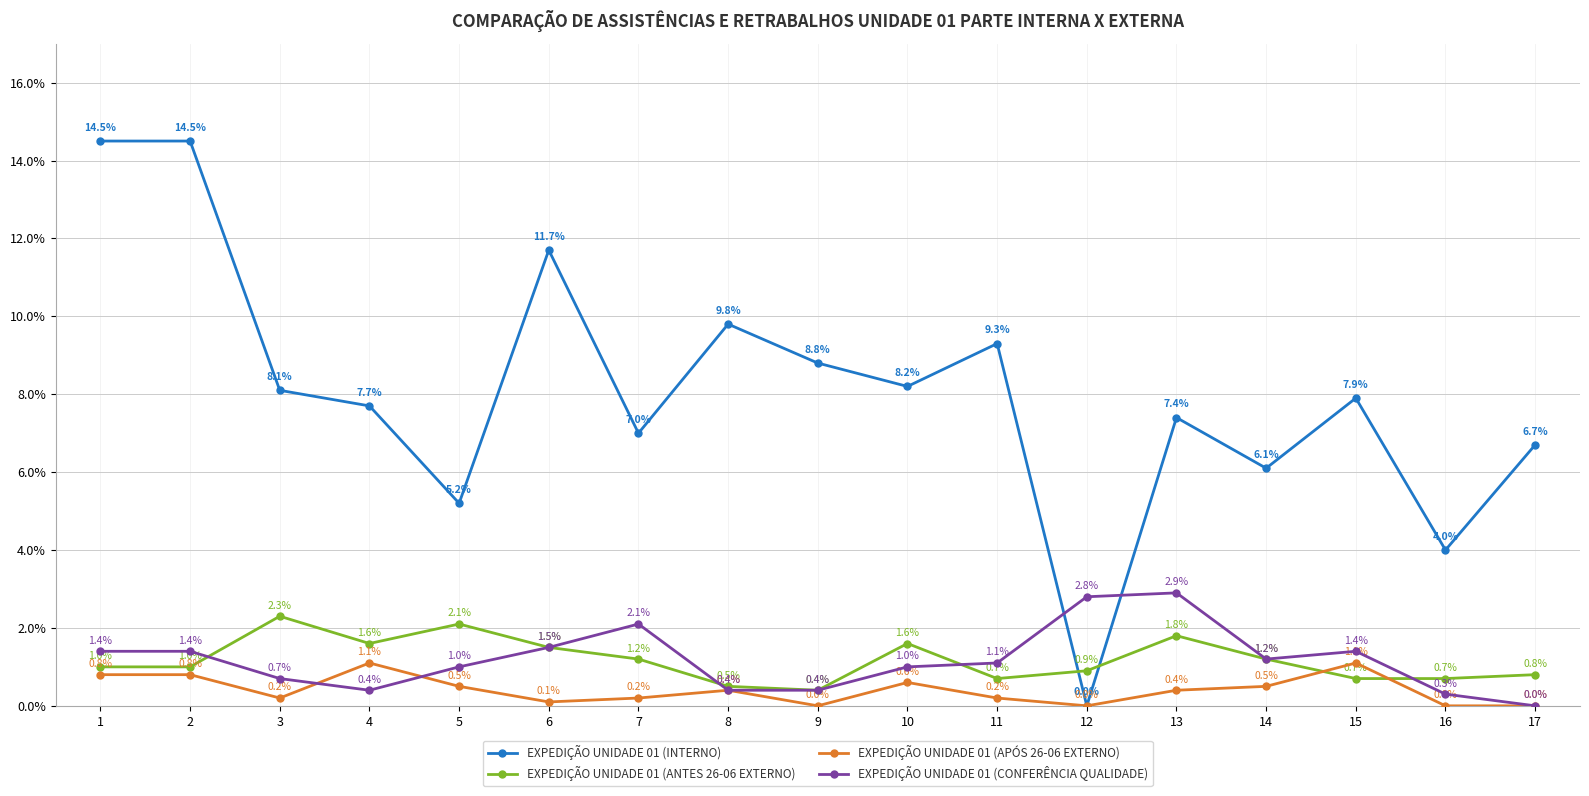

Reading left to right, transcribe all the data shown in this chart.

EXPEDIÇÃO UNIDADE 01 (INTERNO): 1=14.5	2=14.5	3=8.1	4=7.7	5=5.2	6=11.7	7=7.0	8=9.8	9=8.8	10=8.2	11=9.3	12=0.0	13=7.4	14=6.1	15=7.9	16=4.0	17=6.7
EXPEDIÇÃO UNIDADE 01 (ANTES 26-06 EXTERNO): 1=1.0	2=1.0	3=2.3	4=1.6	5=2.1	6=1.5	7=1.2	8=0.5	9=0.4	10=1.6	11=0.7	12=0.9	13=1.8	14=1.2	15=0.7	16=0.7	17=0.8
EXPEDIÇÃO UNIDADE 01 (APÓS 26-06 EXTERNO): 1=0.8	2=0.8	3=0.2	4=1.1	5=0.5	6=0.1	7=0.2	8=0.4	9=0.0	10=0.6	11=0.2	12=0.0	13=0.4	14=0.5	15=1.1	16=0.0	17=0.0
EXPEDIÇÃO UNIDADE 01 (CONFERÊNCIA QUALIDADE): 1=1.4	2=1.4	3=0.7	4=0.4	5=1.0	6=1.5	7=2.1	8=0.4	9=0.4	10=1.0	11=1.1	12=2.8	13=2.9	14=1.2	15=1.4	16=0.3	17=0.0